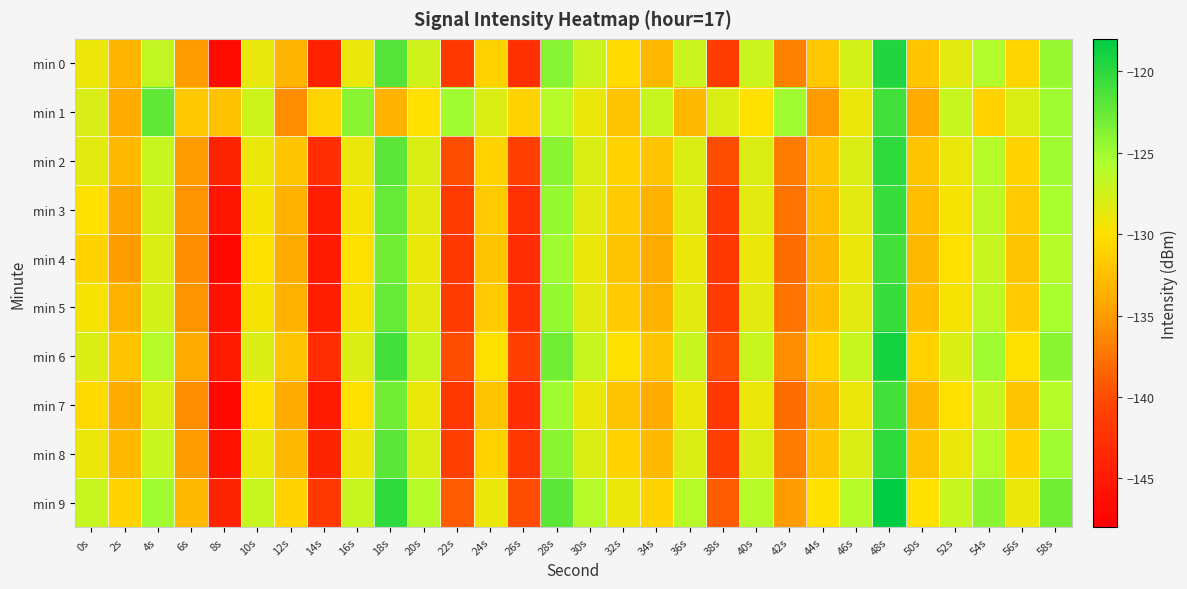

Reading right to left, extract all data points from this chart.

min 0: 58s=-124.6	56s=-130.9	54s=-125.9	52s=-128.5	50s=-132.0	48s=-119.4	46s=-127.5	44s=-131.8	42s=-136.7	40s=-127.1	38s=-141.4	36s=-127.1	34s=-133.1	32s=-130.4	30s=-127.2	28s=-124.0	26s=-142.8	24s=-130.9	22s=-141.9	20s=-127.5	18s=-121.7	16s=-128.9	14s=-144.1	12s=-133.2	10s=-128.9	8s=-146.6	6s=-134.9	4s=-126.7	2s=-133.1	0s=-129.0
min 1: 58s=-125.0	56s=-128.0	54s=-131.0	52s=-127.0	50s=-134.0	48s=-121.0	46s=-129.0	44s=-135.0	42s=-125.0	40s=-130.0	38s=-128.0	36s=-133.0	34s=-127.0	32s=-132.0	30s=-129.0	28s=-126.0	26s=-131.0	24s=-128.0	22s=-125.0	20s=-130.0	18s=-133.4	16s=-124.1	14s=-130.8	12s=-135.8	10s=-127.3	8s=-132.2	6s=-131.9	4s=-122.3	2s=-134.0	0s=-127.9
min 2: 58s=-125.0	56s=-131.0	54s=-126.0	52s=-129.0	50s=-132.0	48s=-120.0	46s=-128.0	44s=-132.0	42s=-137.0	40s=-128.0	38s=-140.0	36s=-128.0	34s=-132.0	32s=-131.0	30s=-128.0	28s=-124.0	26s=-141.0	24s=-131.0	22s=-140.0	20s=-128.0	18s=-122.0	16s=-129.0	14s=-143.0	12s=-132.0	10s=-129.0	8s=-144.0	6s=-135.0	4s=-127.0	2s=-133.0	0s=-128.5
min 3: 58s=-125.5	56s=-131.5	54s=-126.5	52s=-129.5	50s=-132.5	48s=-120.5	46s=-128.5	44s=-132.5	42s=-137.5	40s=-128.5	38s=-141.5	36s=-128.5	34s=-133.5	32s=-131.5	30s=-128.5	28s=-124.5	26s=-142.5	24s=-131.5	22s=-141.5	20s=-128.5	18s=-122.5	16s=-129.5	14s=-144.5	12s=-133.5	10s=-129.5	8s=-145.5	6s=-135.5	4s=-127.5	2s=-134.5	0s=-130.0
min 4: 58s=-126.0	56s=-132.0	54s=-127.0	52s=-130.0	50s=-133.0	48s=-121.0	46s=-129.0	44s=-133.0	42s=-138.0	40s=-129.0	38s=-142.0	36s=-129.0	34s=-134.0	32s=-132.0	30s=-129.0	28s=-125.0	26s=-143.0	24s=-132.0	22s=-142.0	20s=-129.0	18s=-123.0	16s=-130.0	14s=-145.0	12s=-134.0	10s=-130.0	8s=-147.0	6s=-136.0	4s=-128.0	2s=-135.0	0s=-131.0
min 5: 58s=-125.5	56s=-131.5	54s=-126.5	52s=-129.5	50s=-132.5	48s=-120.5	46s=-128.5	44s=-132.5	42s=-137.5	40s=-128.5	38s=-141.5	36s=-128.5	34s=-133.5	32s=-131.5	30s=-128.5	28s=-124.5	26s=-142.5	24s=-131.5	22s=-141.5	20s=-128.5	18s=-122.5	16s=-129.5	14s=-144.5	12s=-133.5	10s=-129.5	8s=-146.0	6s=-135.5	4s=-127.5	2s=-133.5	0s=-129.5
min 6: 58s=-124.0	56s=-130.0	54s=-125.0	52s=-128.0	50s=-131.0	48s=-119.0	46s=-127.0	44s=-131.0	42s=-136.0	40s=-127.0	38s=-140.0	36s=-127.0	34s=-132.0	32s=-130.0	30s=-127.0	28s=-123.0	26s=-141.0	24s=-130.0	22s=-140.0	20s=-127.0	18s=-121.0	16s=-128.0	14s=-143.0	12s=-132.0	10s=-128.0	8s=-145.0	6s=-134.0	4s=-126.0	2s=-132.0	0s=-128.0
min 7: 58s=-126.0	56s=-132.0	54s=-127.0	52s=-130.0	50s=-133.0	48s=-121.0	46s=-129.0	44s=-133.0	42s=-138.0	40s=-129.0	38s=-142.0	36s=-129.0	34s=-134.0	32s=-132.0	30s=-129.0	28s=-125.0	26s=-143.0	24s=-132.0	22s=-142.0	20s=-129.0	18s=-123.0	16s=-130.0	14s=-145.0	12s=-134.0	10s=-130.0	8s=-147.0	6s=-136.0	4s=-128.0	2s=-134.0	0s=-130.5
min 8: 58s=-125.0	56s=-131.0	54s=-126.0	52s=-129.0	50s=-132.0	48s=-120.0	46s=-128.0	44s=-132.0	42s=-137.0	40s=-128.0	38s=-141.0	36s=-128.0	34s=-133.0	32s=-131.0	30s=-128.0	28s=-124.0	26s=-142.0	24s=-131.0	22s=-141.0	20s=-128.0	18s=-122.0	16s=-129.0	14s=-144.0	12s=-133.0	10s=-129.0	8s=-146.0	6s=-135.0	4s=-127.0	2s=-133.0	0s=-129.0
min 9: 58s=-123.0	56s=-129.0	54s=-124.0	52s=-127.0	50s=-130.0	48s=-118.0	46s=-126.0	44s=-130.0	42s=-135.0	40s=-126.0	38s=-139.0	36s=-126.0	34s=-131.0	32s=-129.0	30s=-126.0	28s=-122.0	26s=-140.0	24s=-129.0	22s=-139.0	20s=-126.0	18s=-120.0	16s=-127.0	14s=-142.0	12s=-131.0	10s=-127.0	8s=-144.0	6s=-133.0	4s=-125.0	2s=-131.0	0s=-127.0